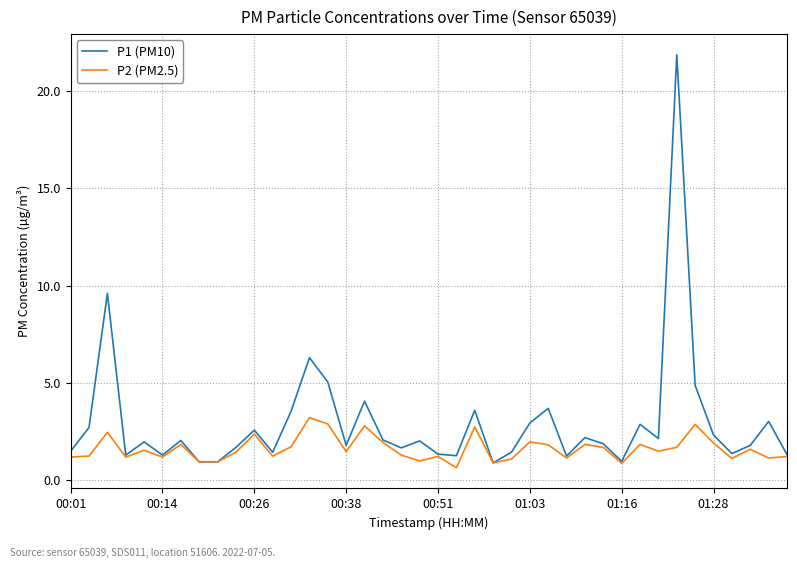

What is the sum of all P2 (PM2.5) values?

65.1